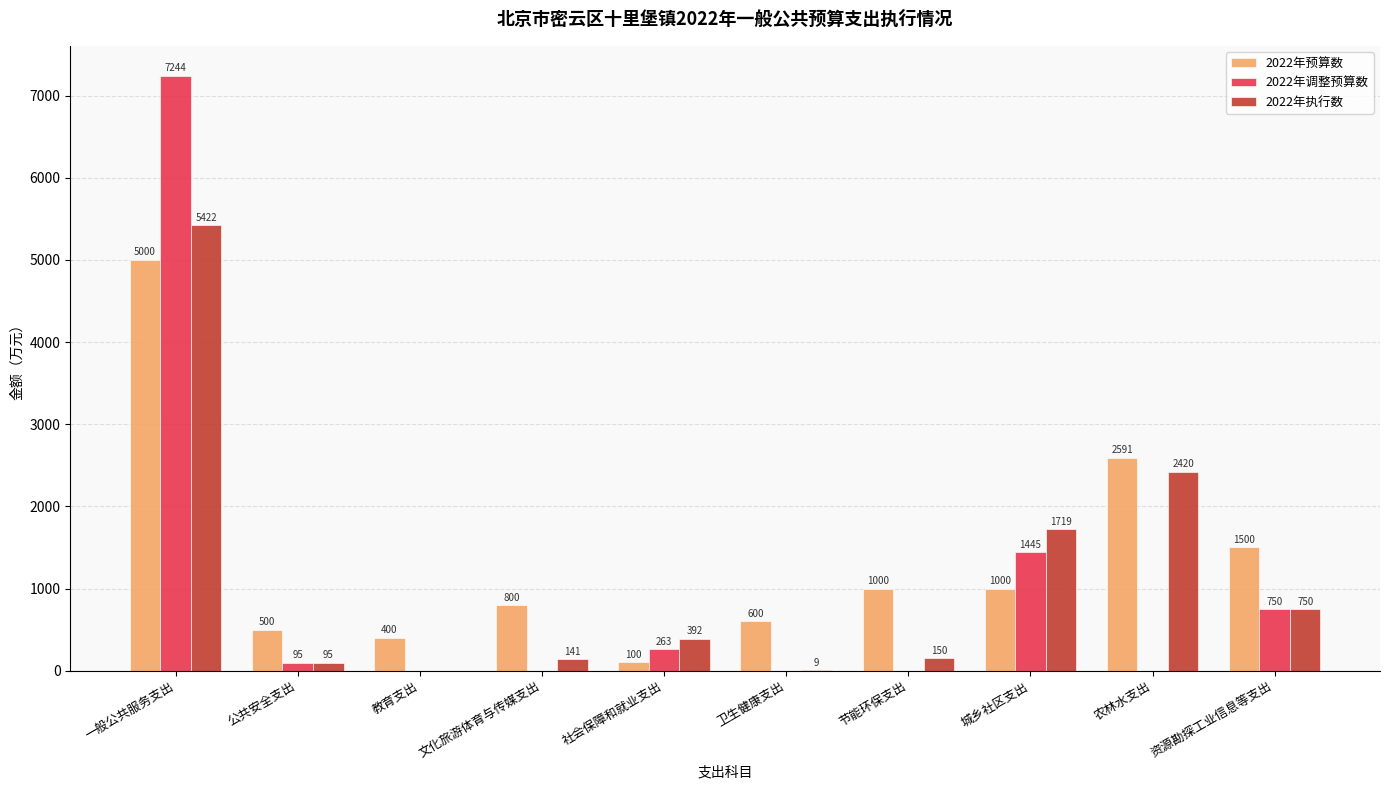

Is the value of 2022年预算数 at 公共安全支出 greater than the value of 2022年执行数 at 文化旅游体育与传媒支出?

Yes